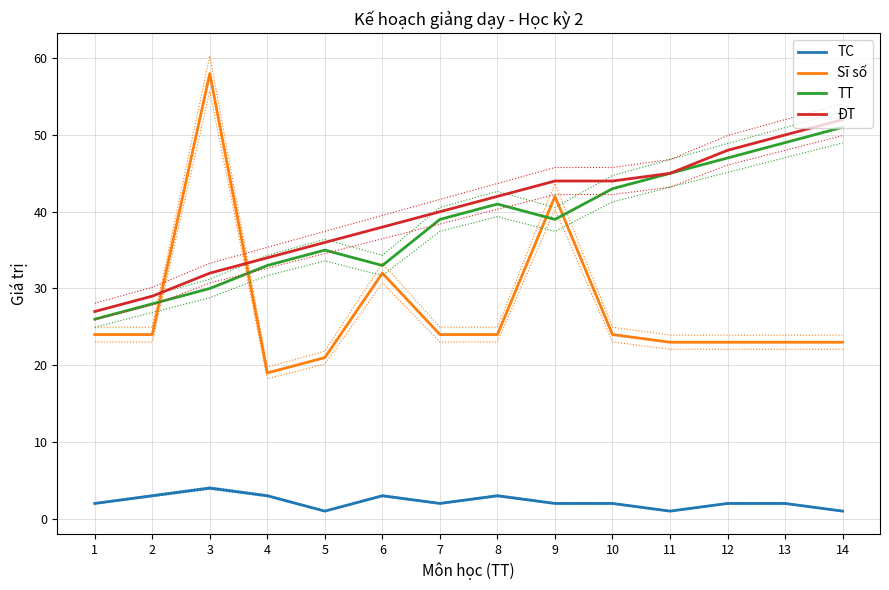

Does the chart have visible grid lines?

Yes